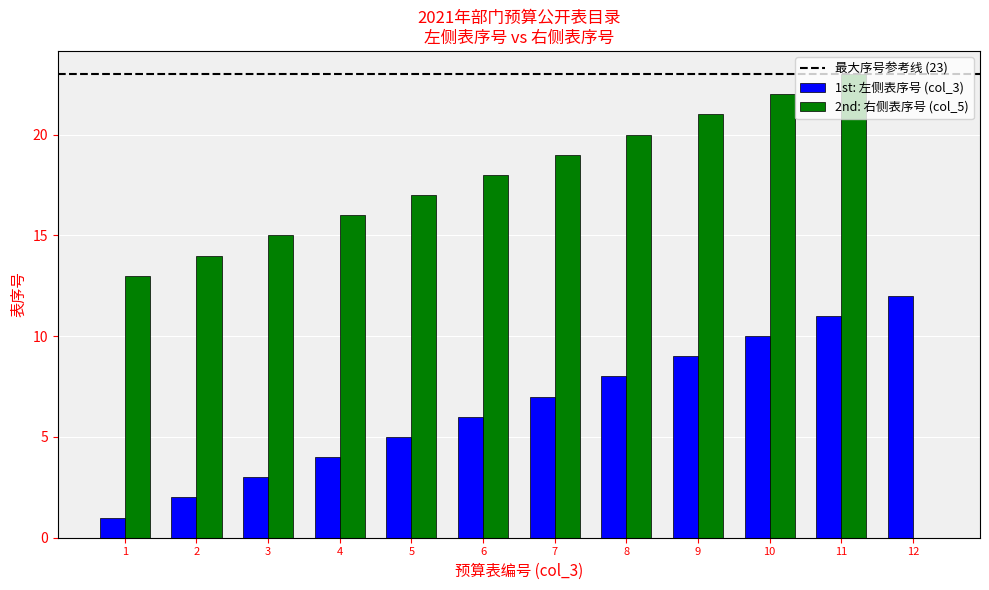

Which series has the largest total across all categories?

2nd: 右侧表序号 (col_5)